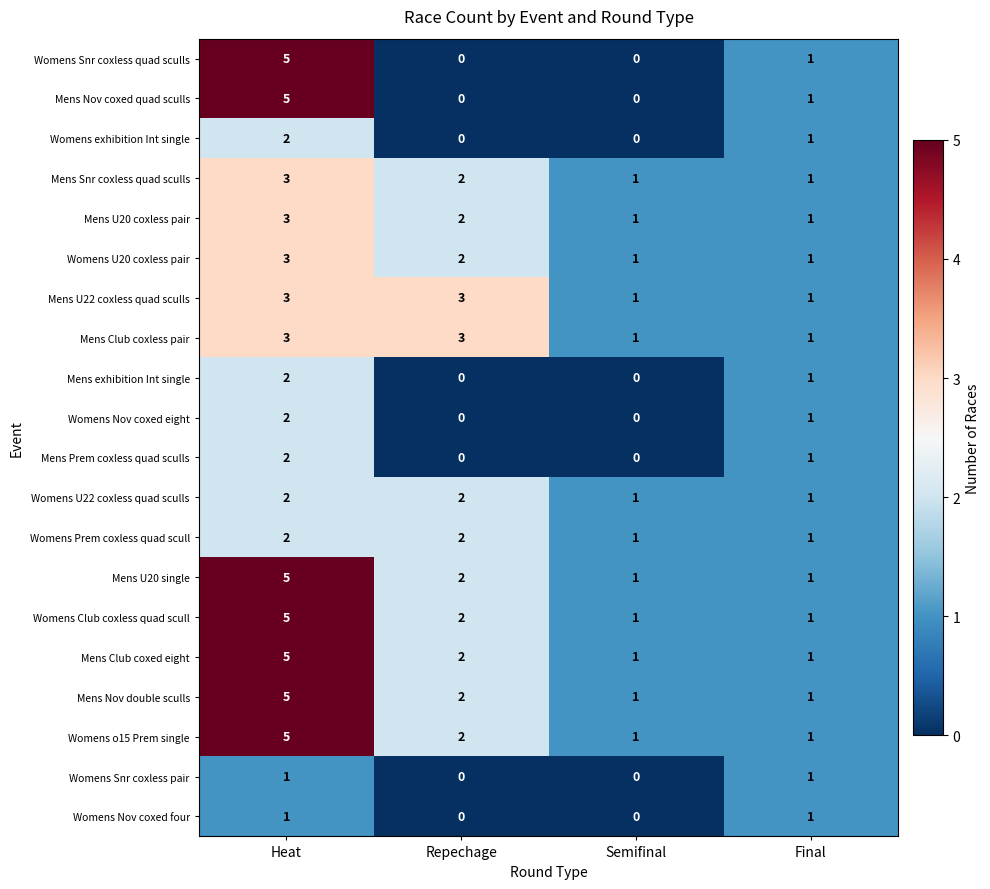

What is the total value across all series at Semifinal?

12